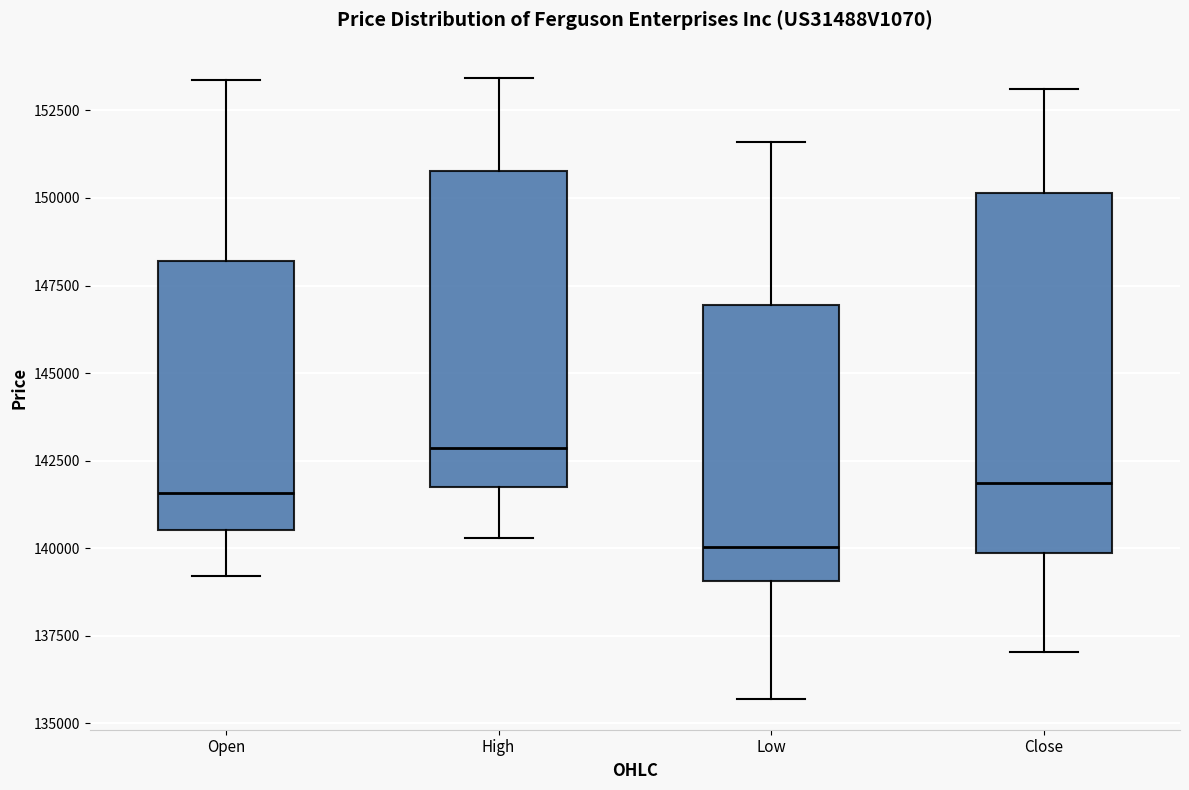

Where is the upper edge of the box for Close on the y-axis? The values are not printed on the chart, so give them approximately, as read against the axis.

150000